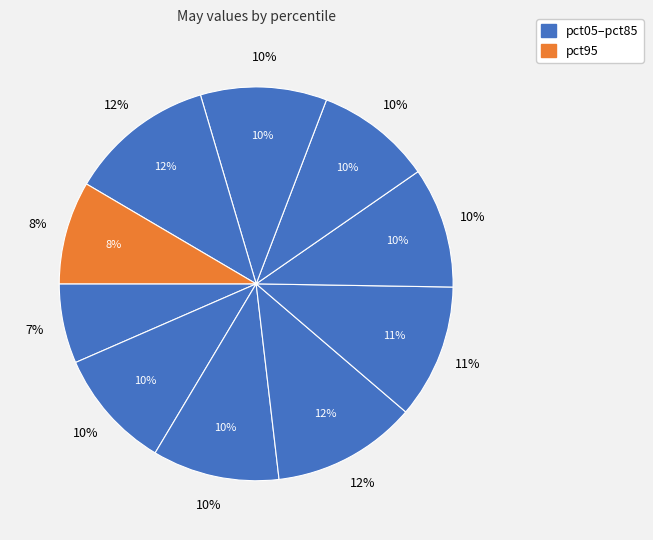

What is the total percentage of pct05 and pct45?

17.6%